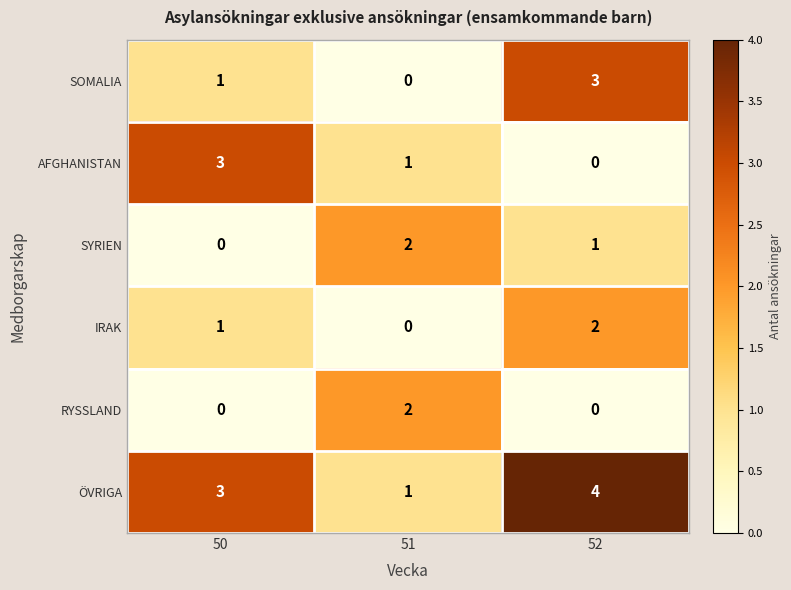

Is it true that ÖVRIGA equals 2 at 51?

False